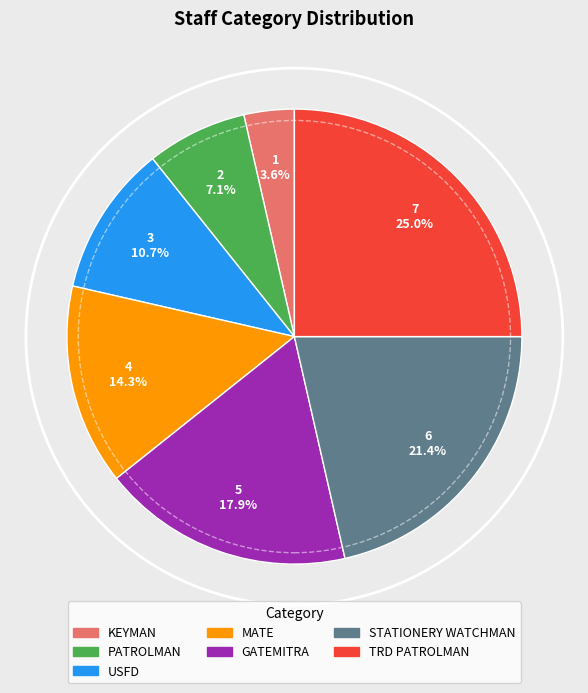

Is there a majority slice in this chart?

No